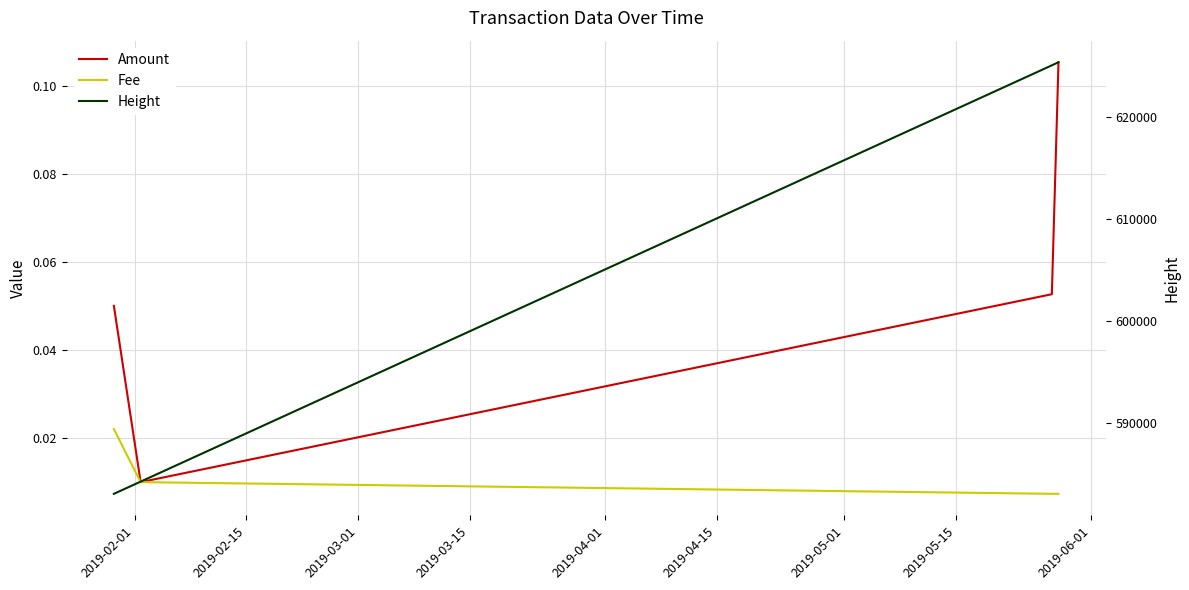

What is the average value of the Height series?

604472.0